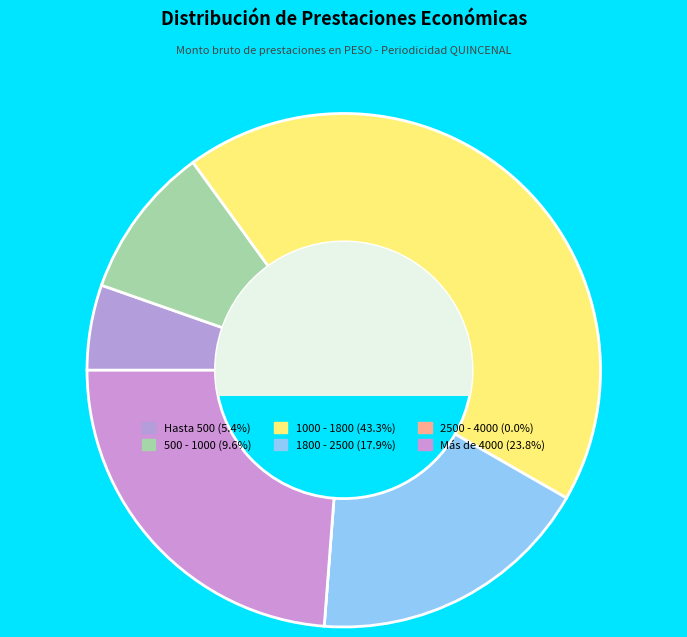

Is there any slice that represents more than half of the pie?

No